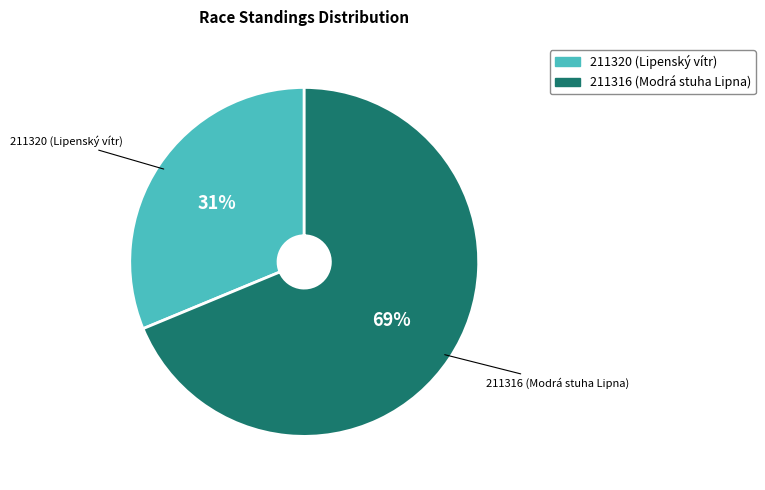

Rank the categories by value from highest to lowest.

211316, 211320